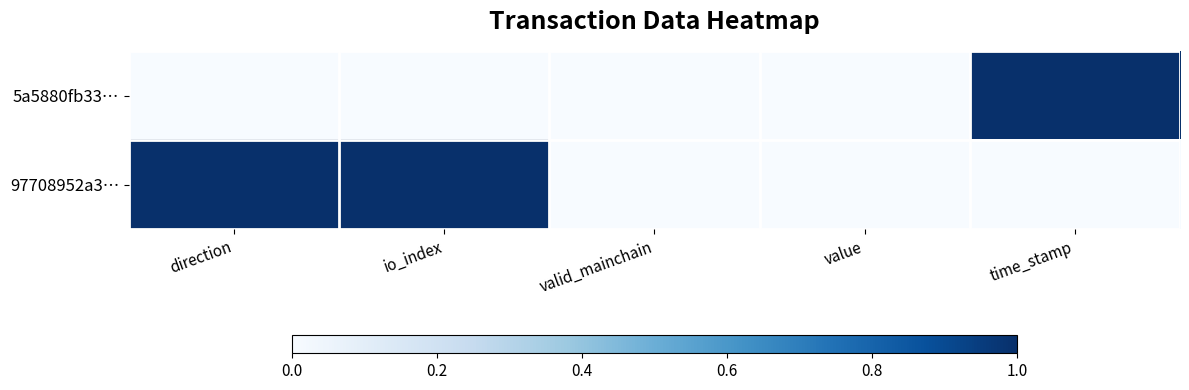

At which category is the sum across all series the highest?

direction